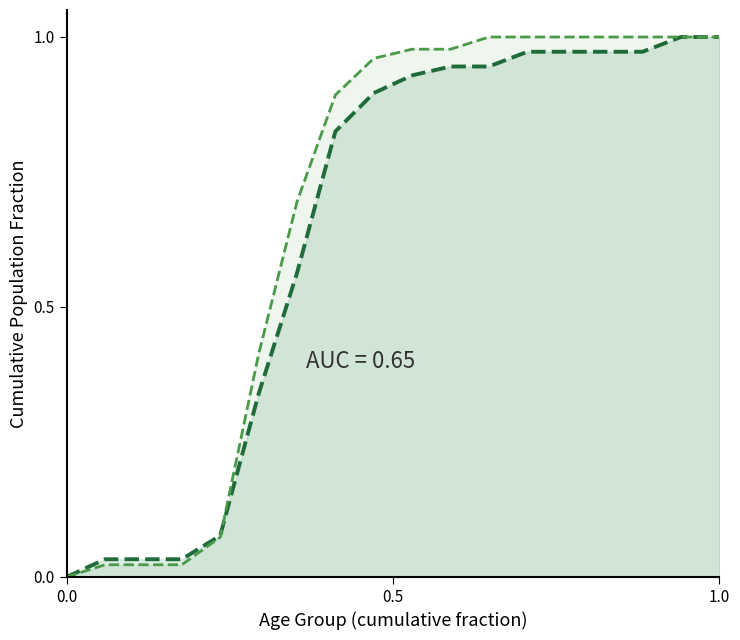

How many lines are shown in the chart?

2